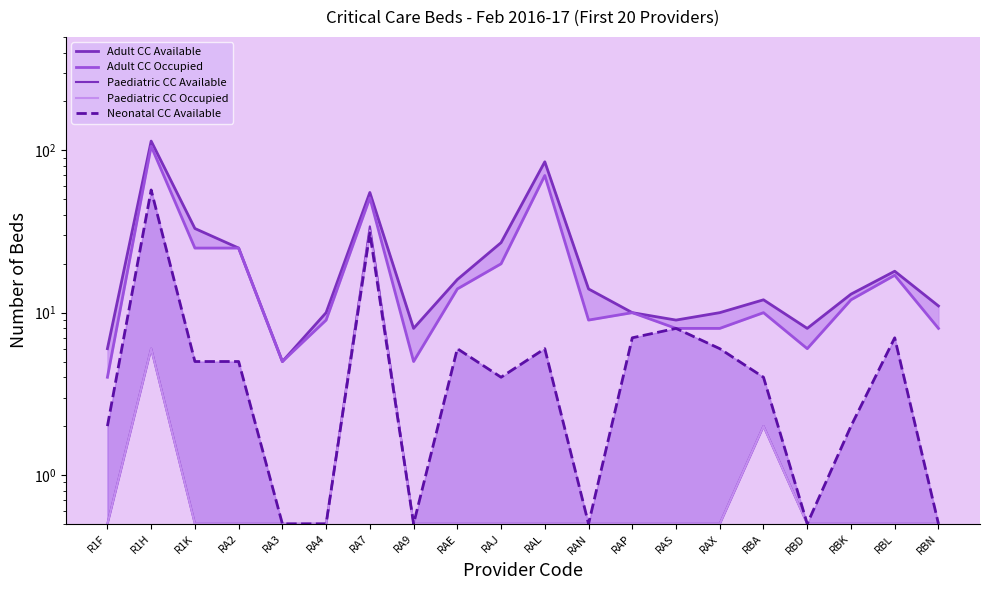

Which series changed the most between RA9 and RBD?

Adult CC Occupied